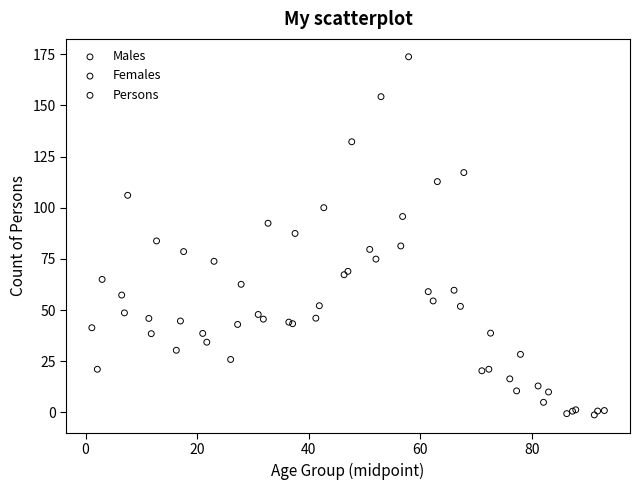

Which series reaches the maximum Y coordinate?

Persons